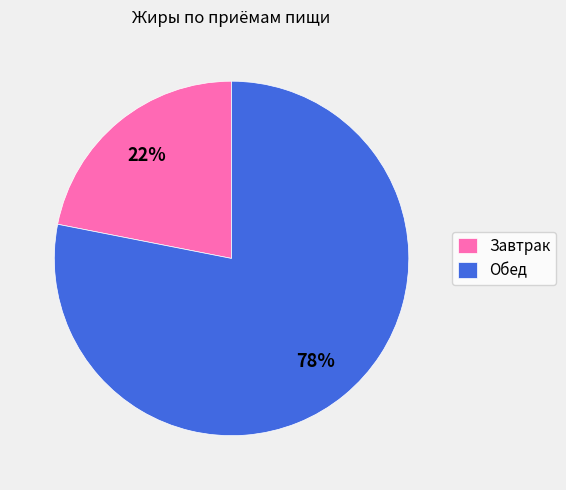

Approximately how many times larger is the value at Завтрак compared to Обед?

0.3